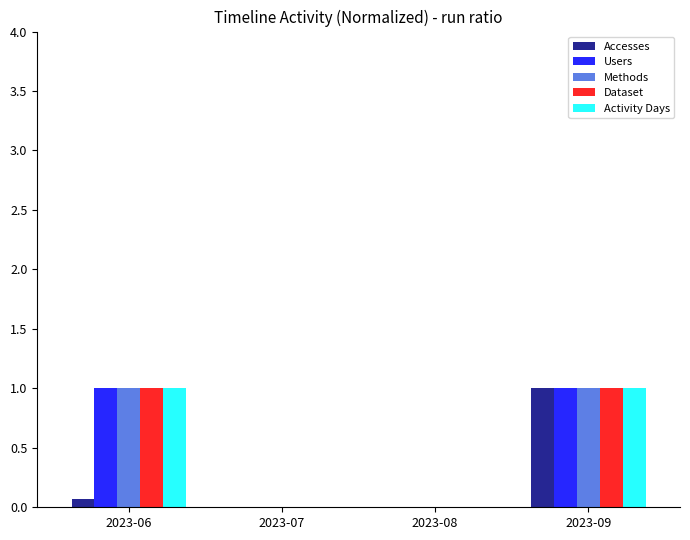

Reading right to left, list all the values displayed in this chart.

Accesses: 1.0	0.0	0.0	0.1
Users: 1.0	0.0	0.0	1.0
Methods: 1.0	0.0	0.0	1.0
Dataset: 1.0	0.0	0.0	1.0
Activity Days: 1.0	0.0	0.0	1.0